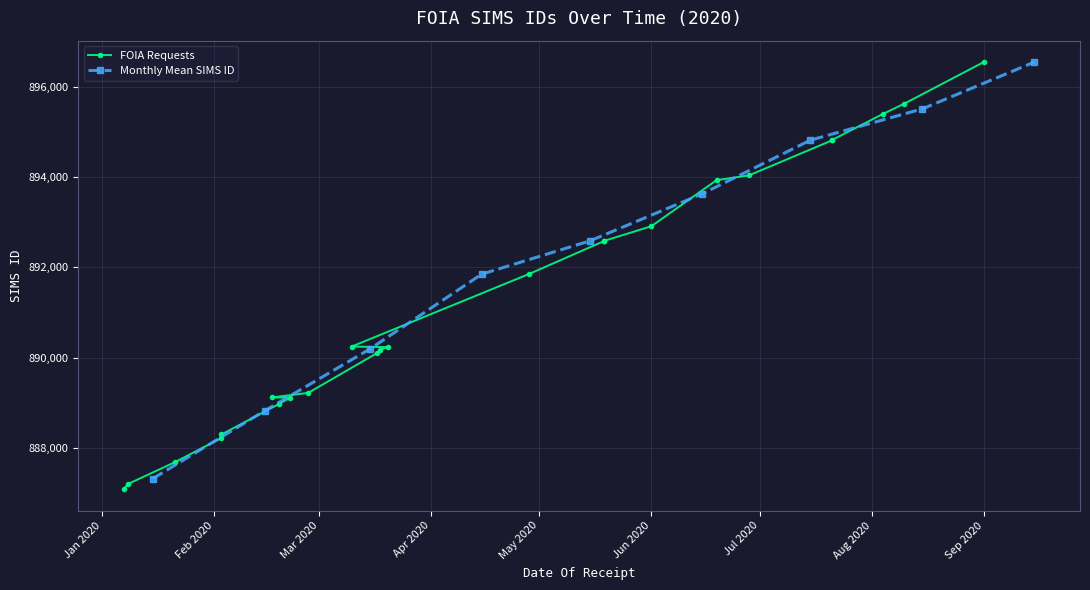

Reading right to left, what are all the values shown in this chart?

896559	895636	895404	894829	894821	894044	893936	892916	892591	892589	891850	890243	890232	890171	890096	889215	889115	889109	888973	888292	888214	887673	887189	887078